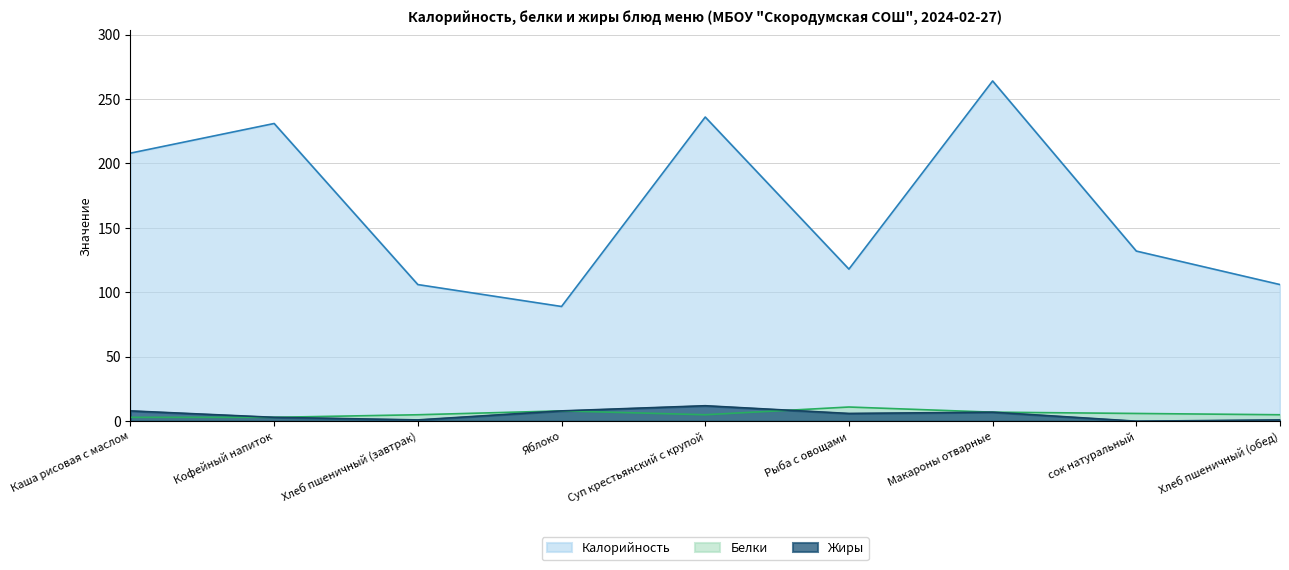

The Жиры series shows 7 at Макароны отварные. True or false?

True